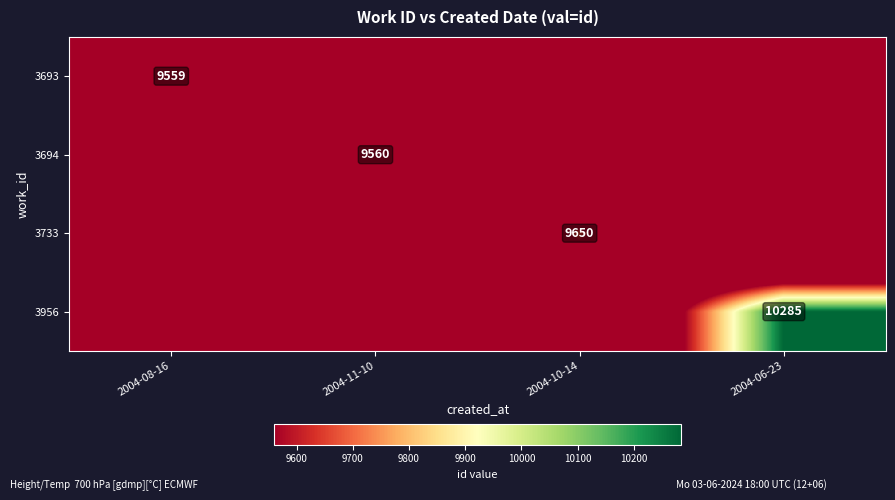

The 3956 series shows 8778.8 at 2004-10-14. True or false?

True